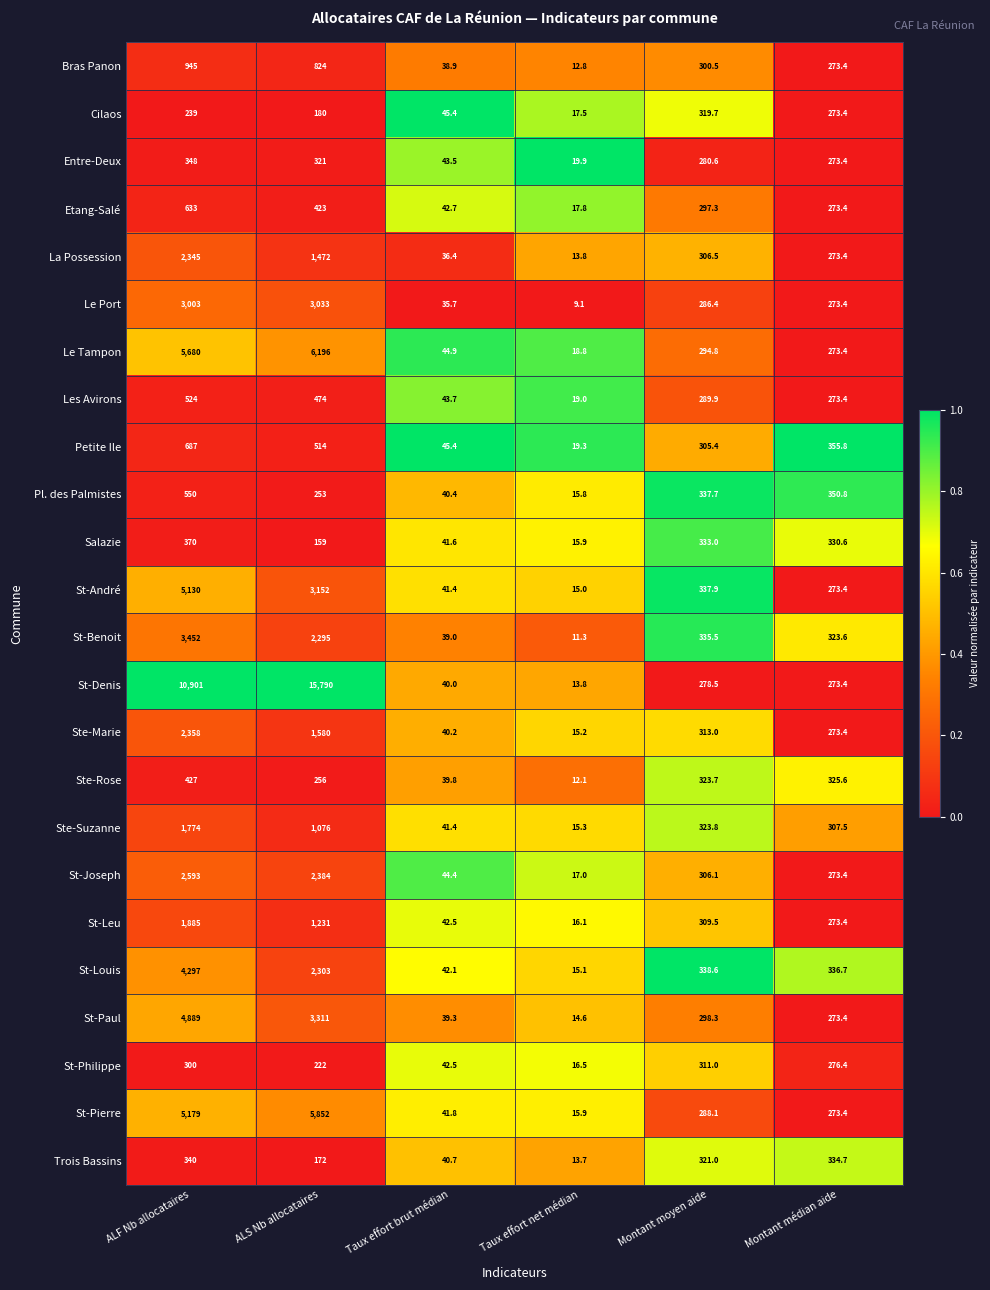

At which category is the sum across all series the highest?

ALF Nb allocataires